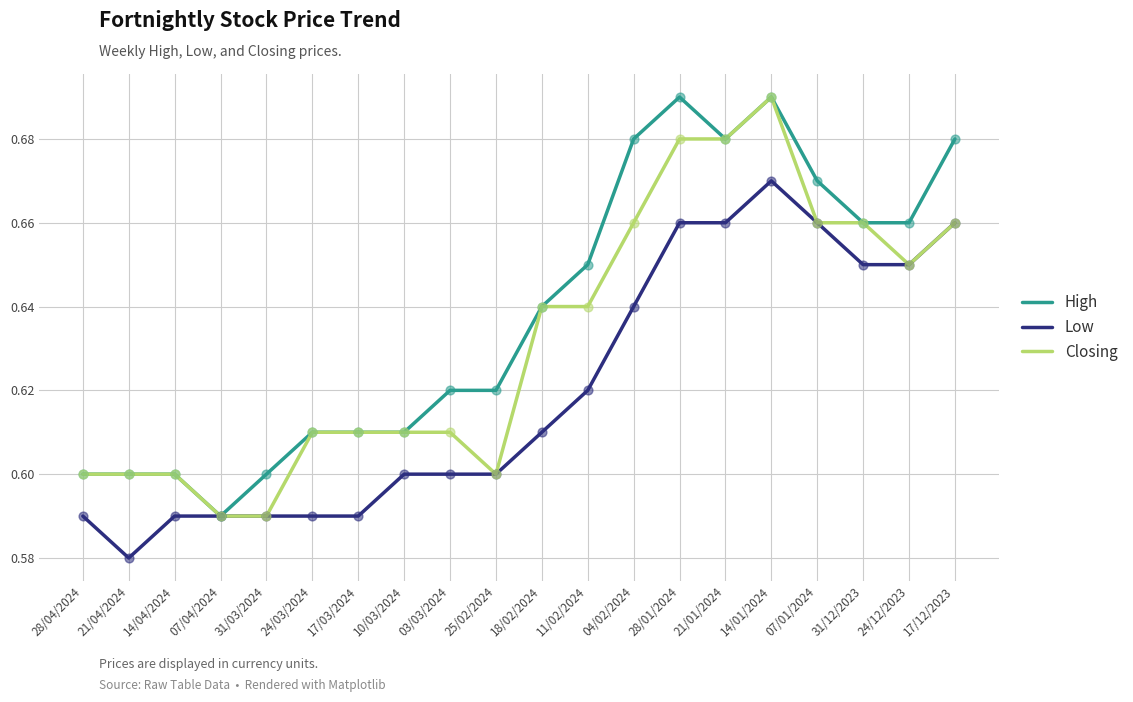

What are all the series names shown in the legend?

High, Low, Closing